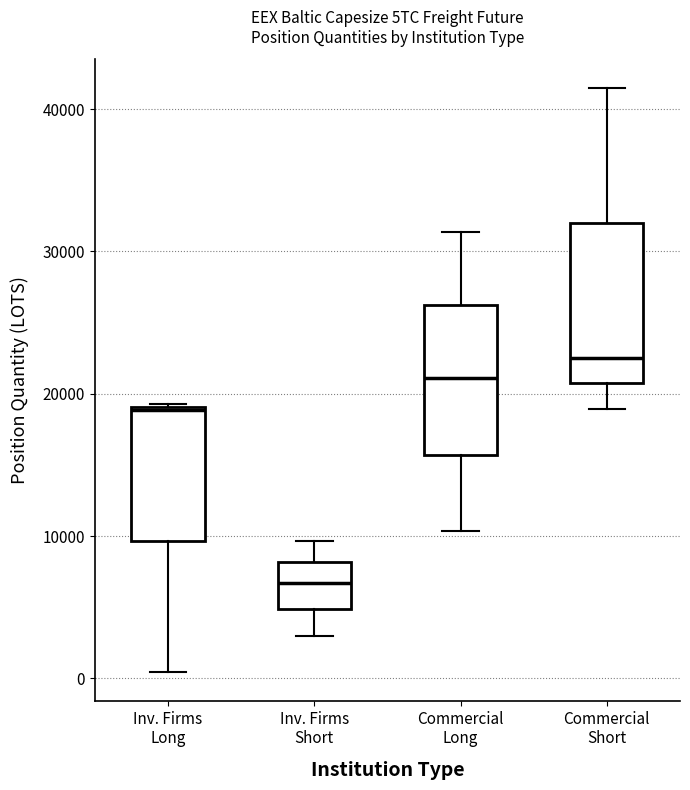

Where is the upper edge of the box for Commercial Short on the y-axis? The values are not printed on the chart, so give them approximately, as read against the axis.

32000